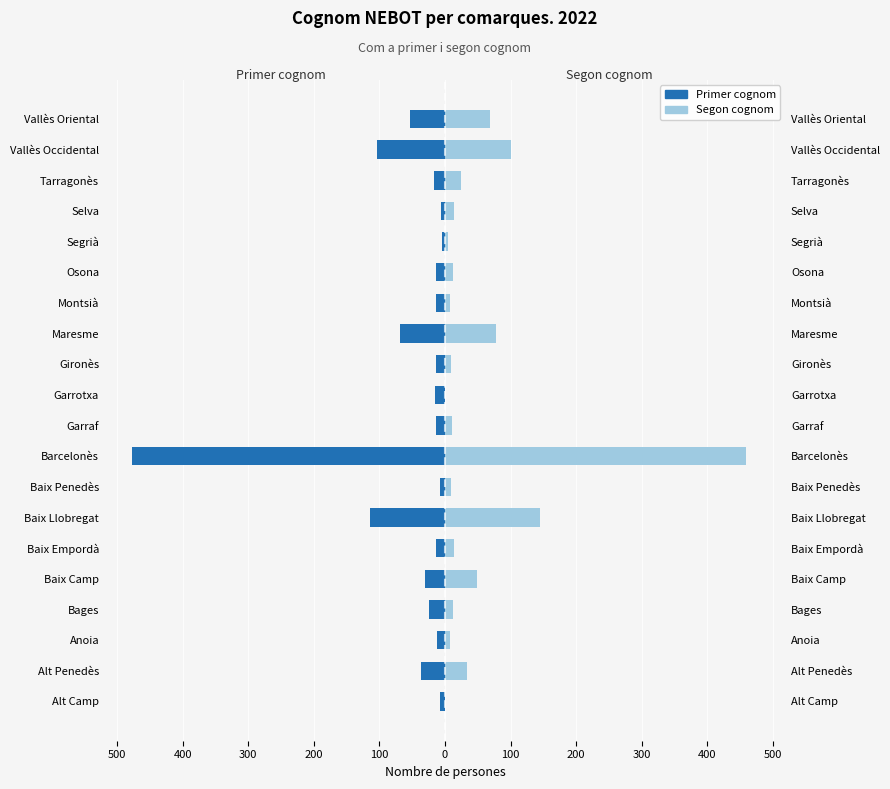

The Segon cognom series shows 11 at Anoia. True or false?

False